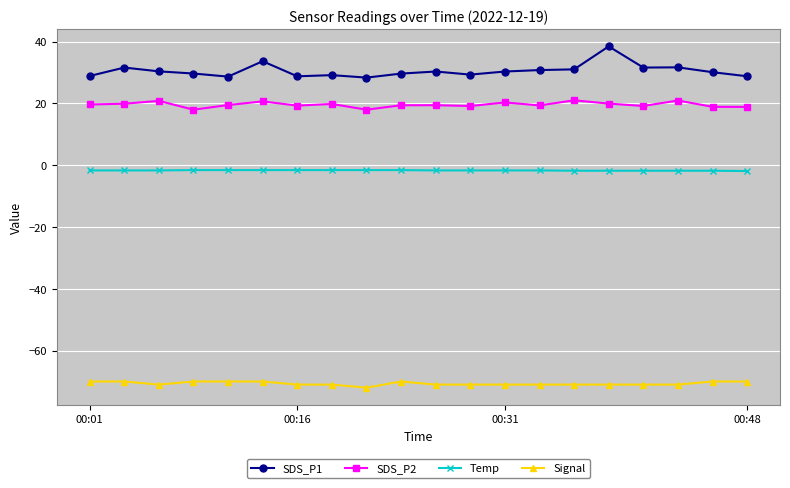

What is the difference between the maximum and second lowest values in the SDS_P1 series?

9.8